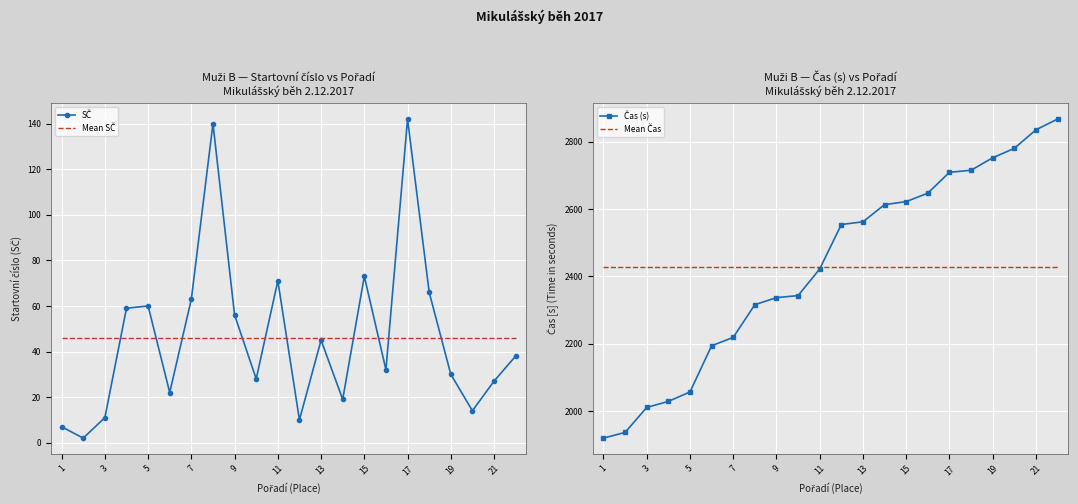

How many values in the Čas (s) series exceed 2554?

10